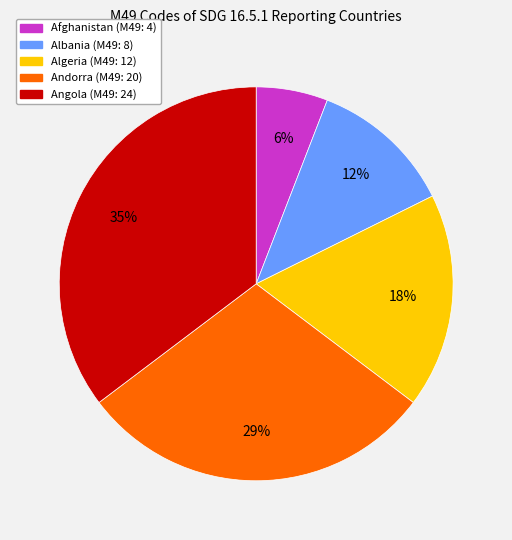

To the nearest percent, what is the difference between the largest and smallest slice percentages?

29%